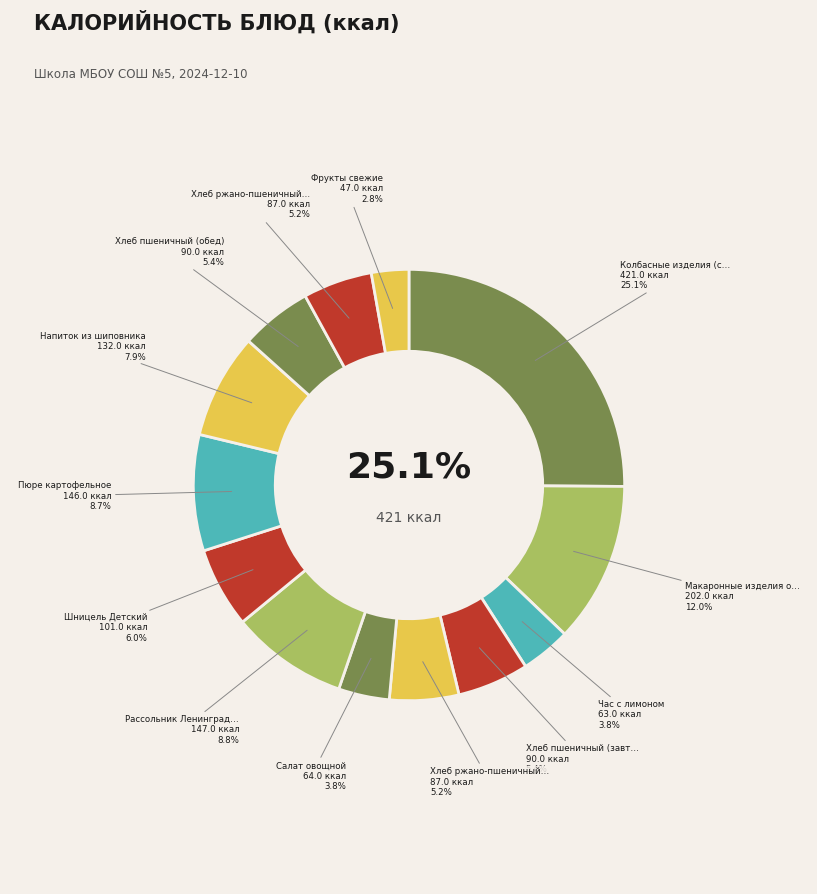

Do Колбасные изделия (сосиски) отварные and Макаронные изделия отварные together represent more than half of the pie?

No